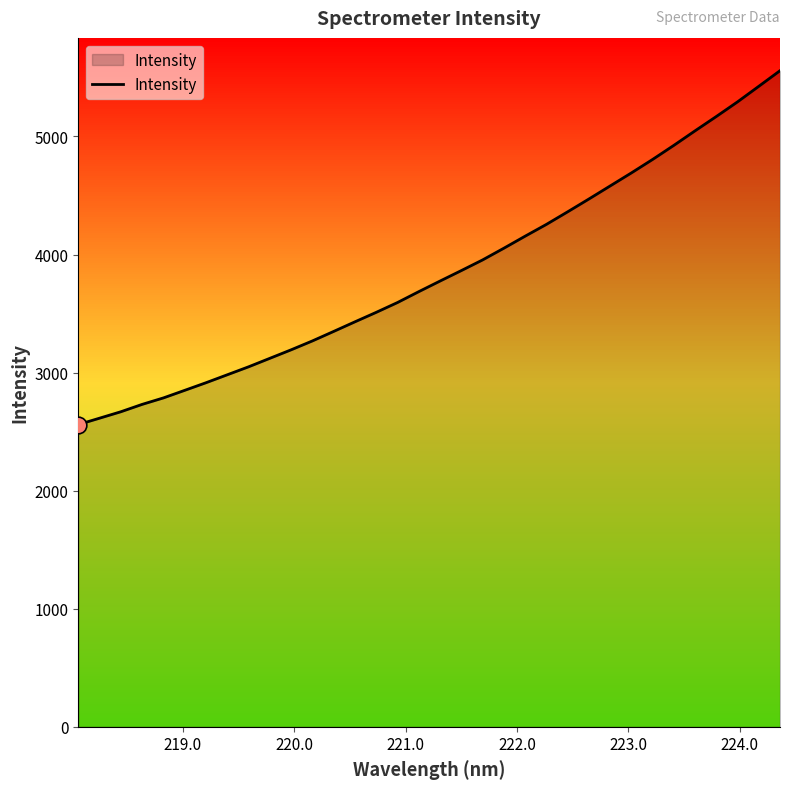

What is the greatest value displayed?

5557.1